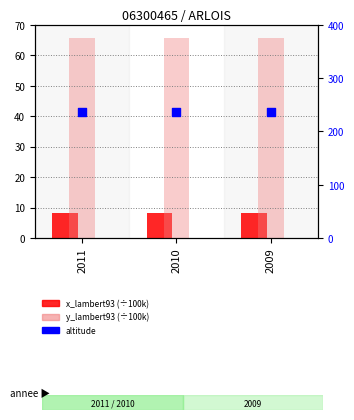

At how many categories does at least one series exceed 214?

3